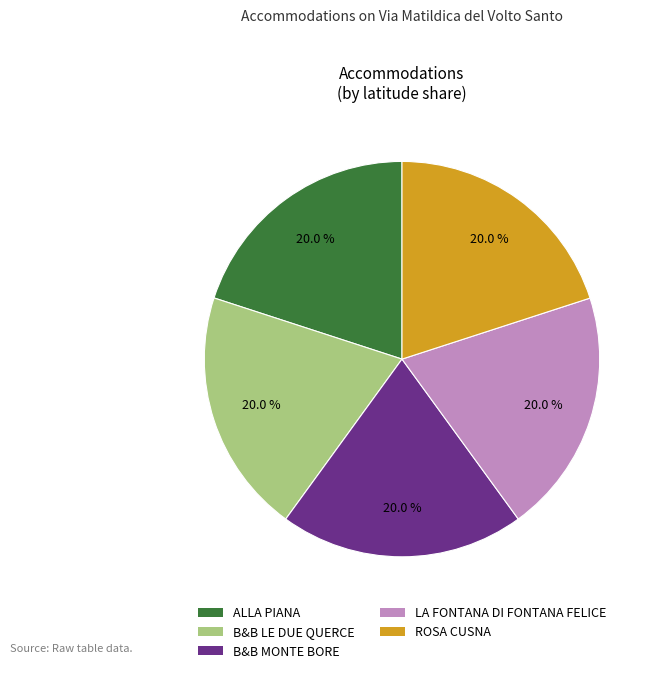

Is it true that ROSA CUSNA is 20% of the pie?

True